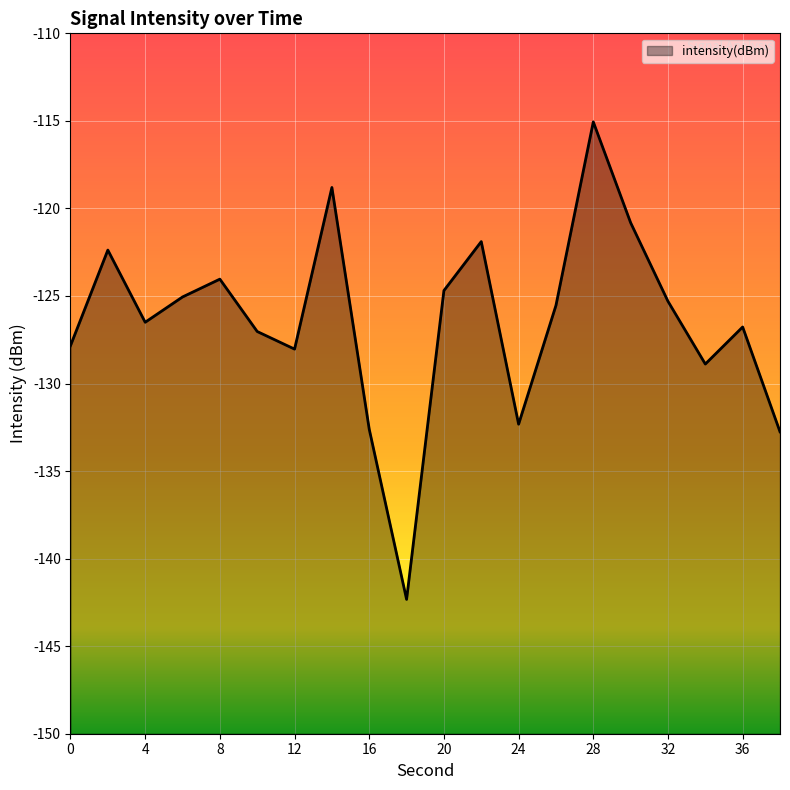

List the labels in order of value, smallest first.

18, 38, 16, 24, 34, 12, 0, 10, 36, 4, 26, 32, 6, 20, 8, 2, 22, 30, 14, 28